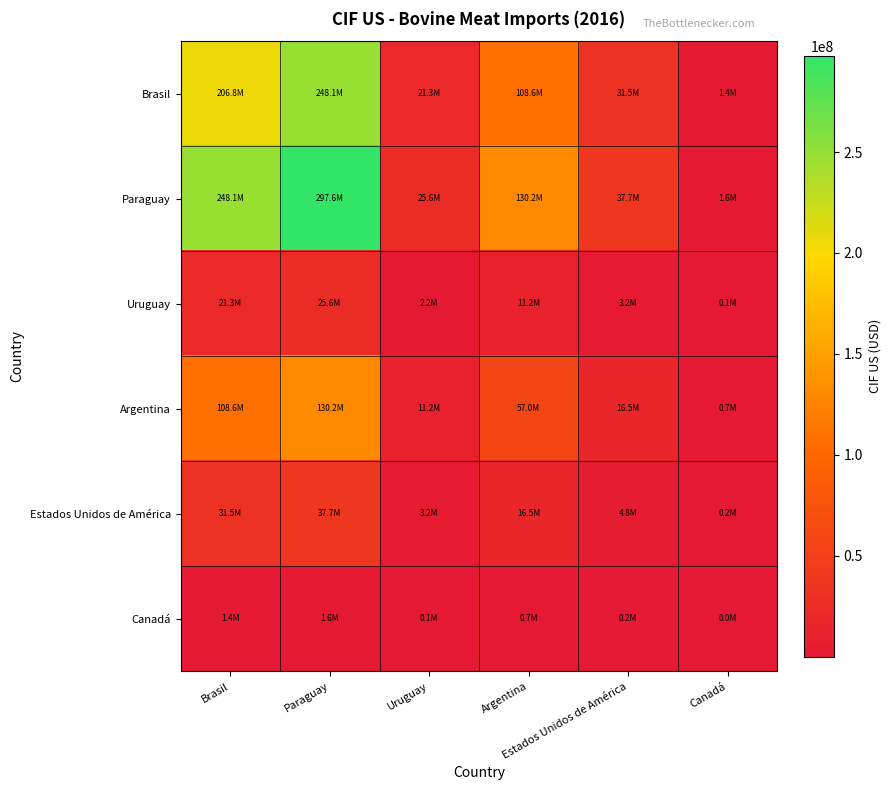

What is the spread (max minus min) of values at Argentina?

129516179.3